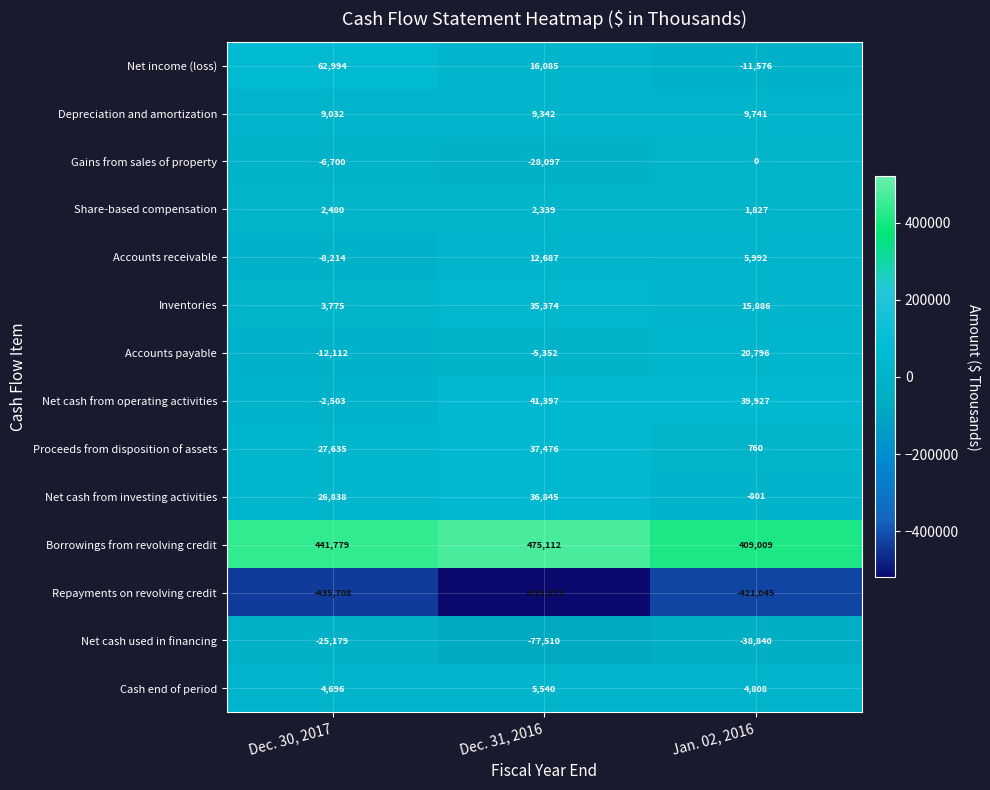

Which series has the largest range (max minus min)?

Repayments on revolving credit